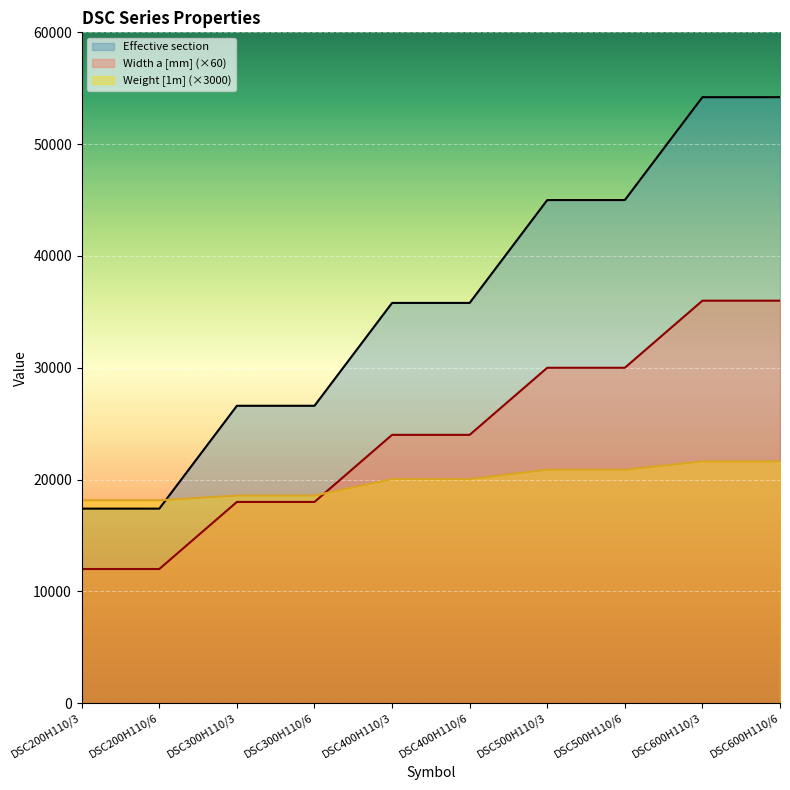

Reading left to right, transcribe all the data shown in this chart.

Weight [1m]: DSC200H110/3=18150	DSC200H110/6=18150	DSC300H110/3=18570	DSC300H110/6=18570	DSC400H110/3=20040	DSC400H110/6=20040	DSC500H110/3=20880	DSC500H110/6=20880	DSC600H110/3=21630	DSC600H110/6=21630
Effective section: DSC200H110/3=17400	DSC200H110/6=17400	DSC300H110/3=26600	DSC300H110/6=26600	DSC400H110/3=35800	DSC400H110/6=35800	DSC500H110/3=45000	DSC500H110/6=45000	DSC600H110/3=54200	DSC600H110/6=54200